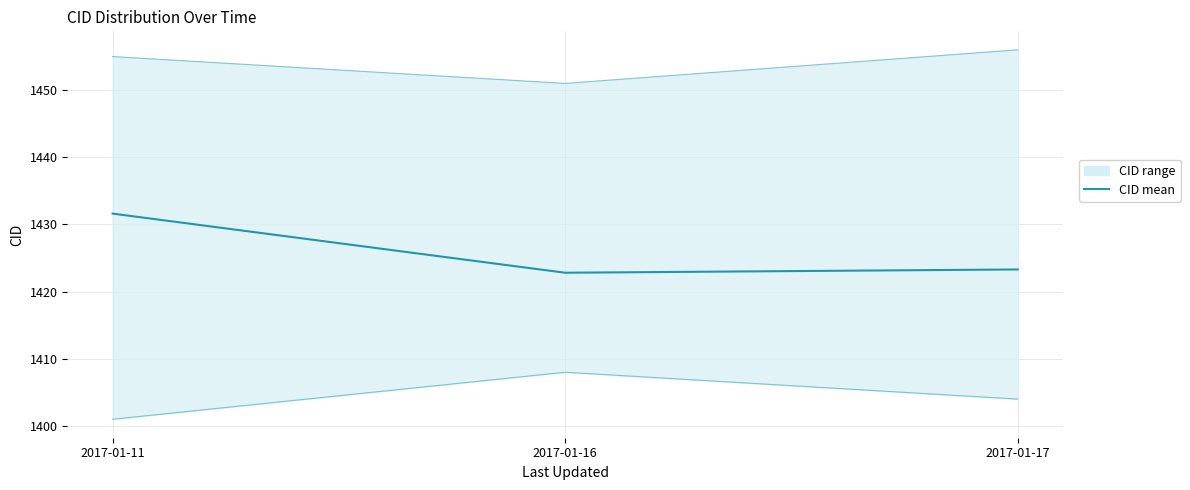

List the labels in order of value, smallest first.

2017-01-16, 2017-01-17, 2017-01-11